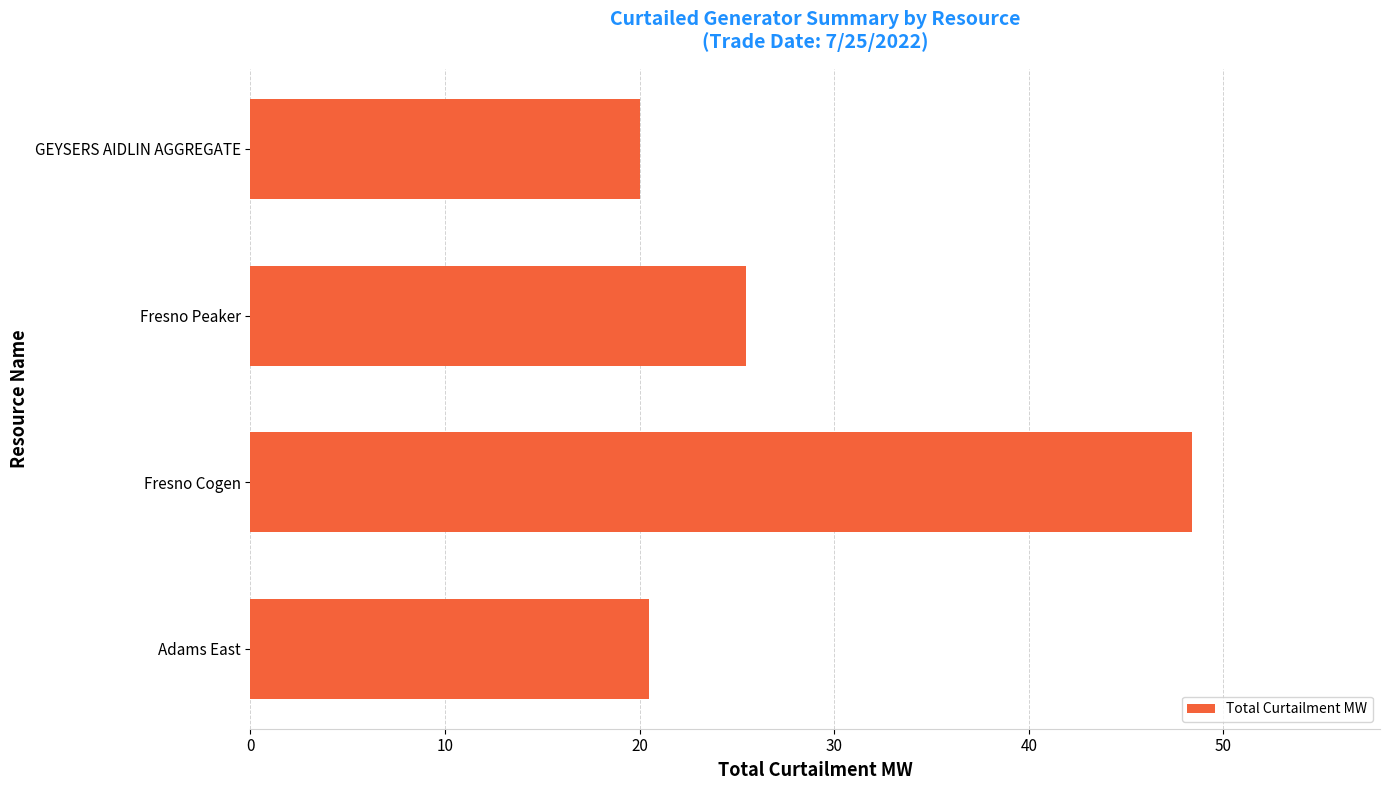

What is the maximum value shown in the chart?

48.4